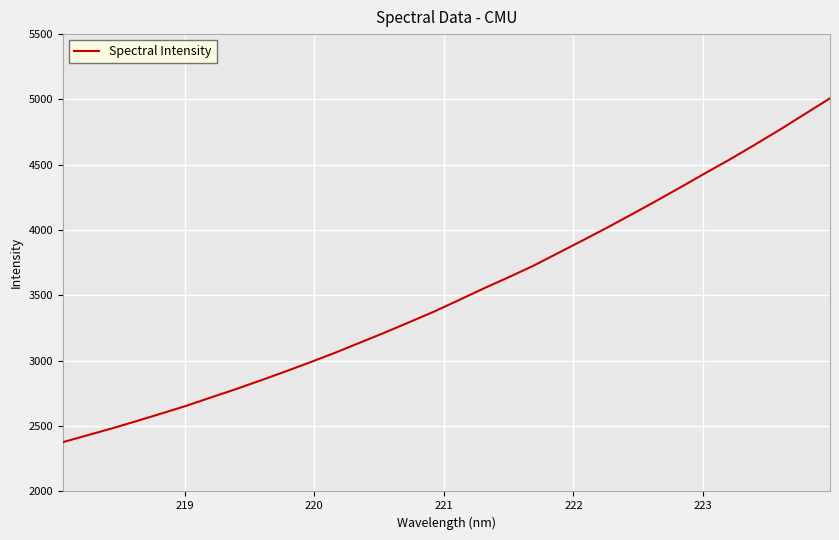

How many categories are shown in the chart?

32